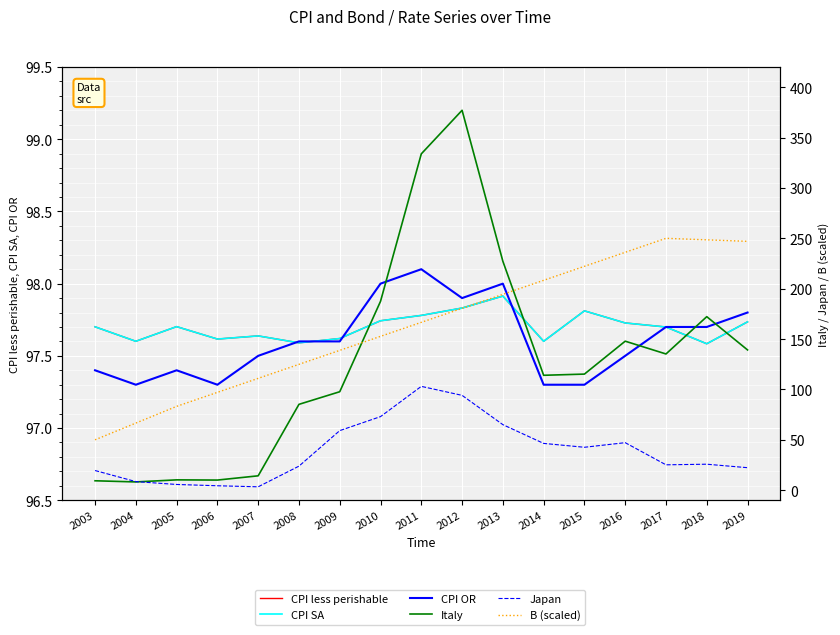

How many lines are shown in the chart?

6